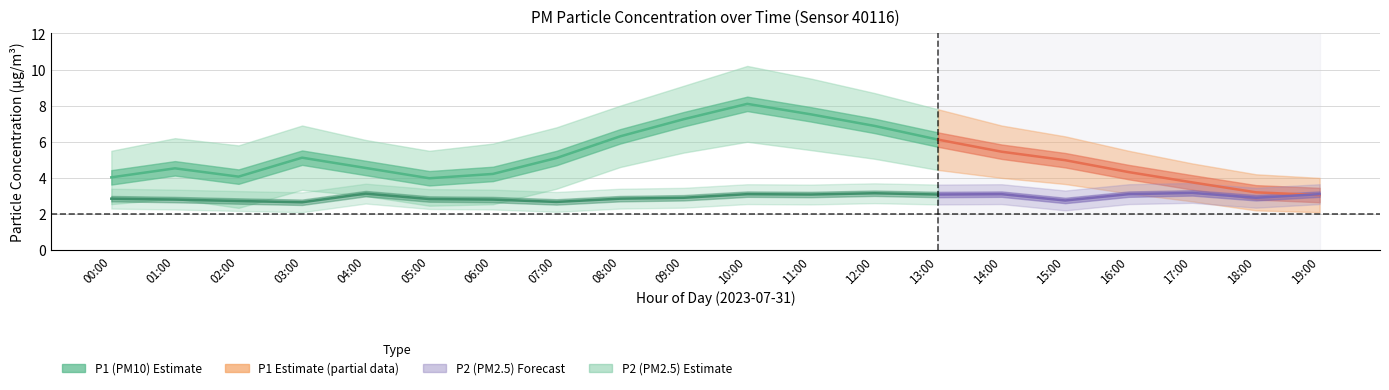

True or false: P2 and P1 intersect in this chart.

False